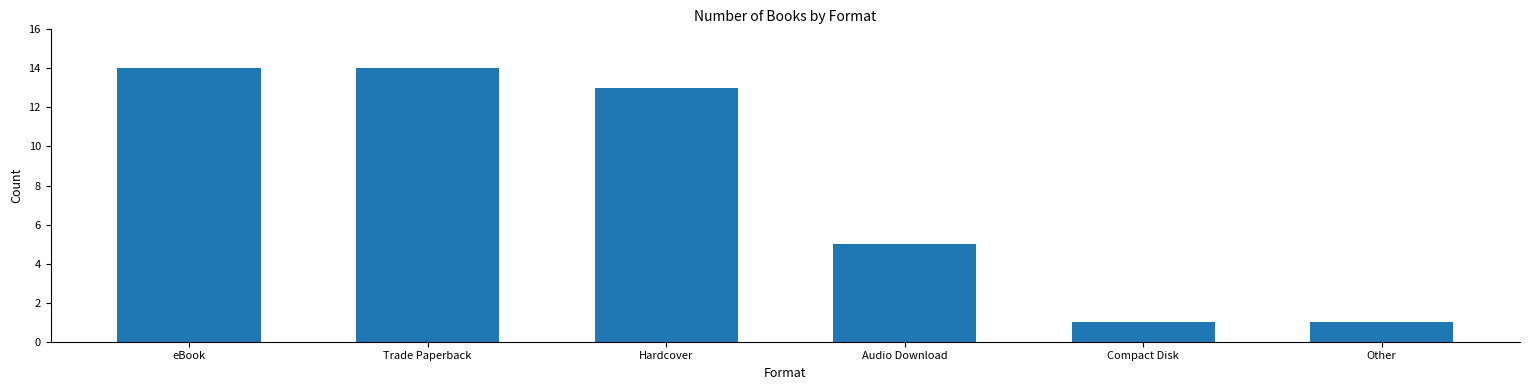

What is the difference between the values at Audio Download and Other?

4